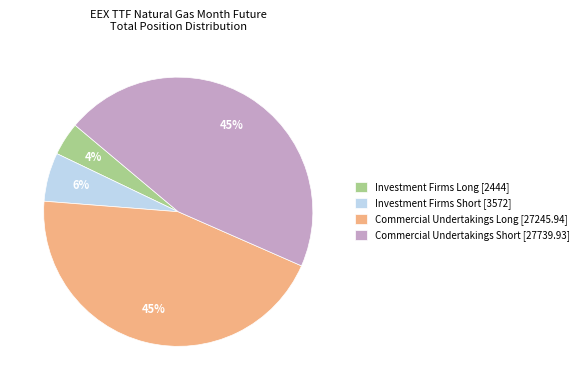

To the nearest percent, what is the average slice percentage?

25%